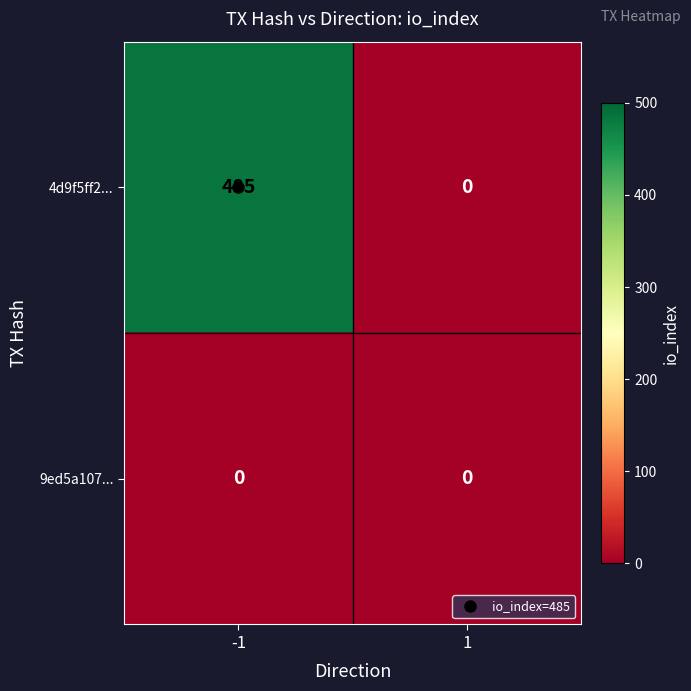

How many series are shown in this chart?

2